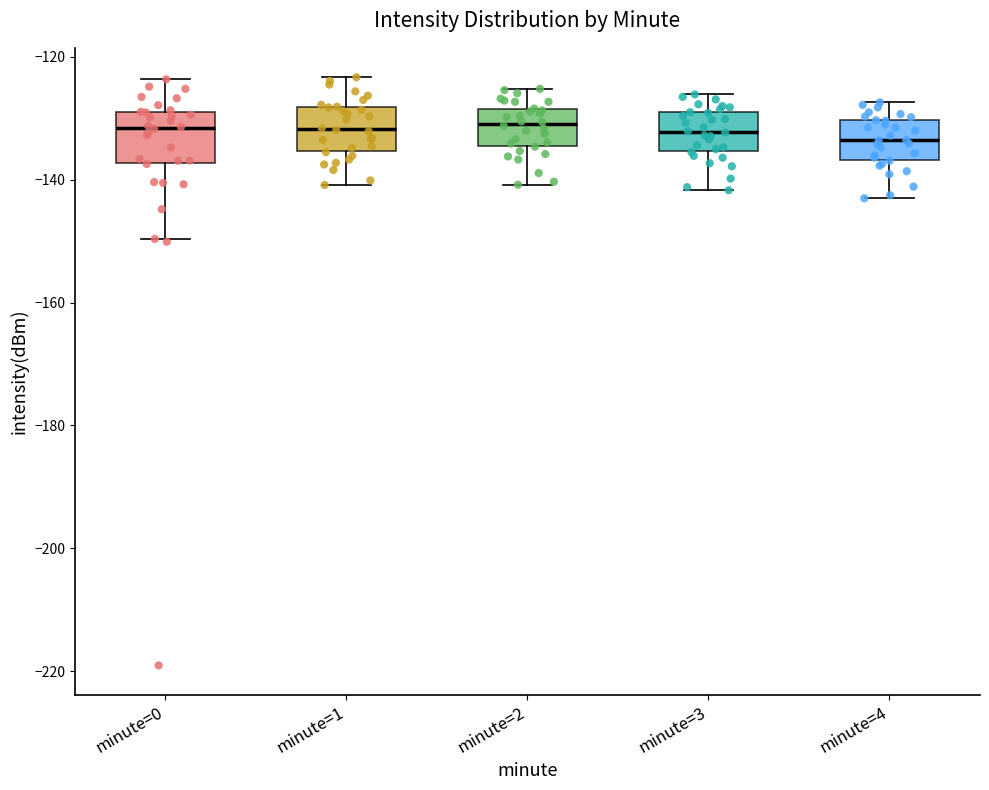

Reading left to right, transcribe this box plot: for each box, give where its median line is, the range the box spans, and where its two whiskers end, as read against the y-axis. The values are not printed on the chart, so give them approximately, as read against the axis.

minute=0: median -132, box -138 to -128, whiskers -150 to -124
minute=1: median -132, box -136 to -128, whiskers -140 to -124
minute=2: median -130, box -134 to -128, whiskers -140 to -126
minute=3: median -132, box -136 to -130, whiskers -142 to -126
minute=4: median -134, box -136 to -130, whiskers -142 to -128